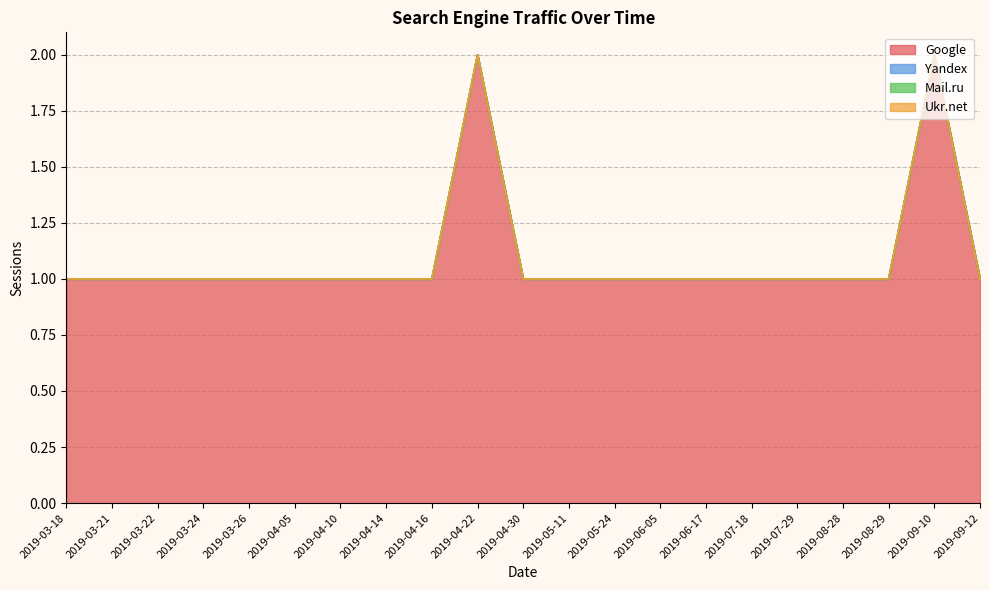

Between 2019-04-10 and 2019-04-16, which series saw the biggest shift?

Google